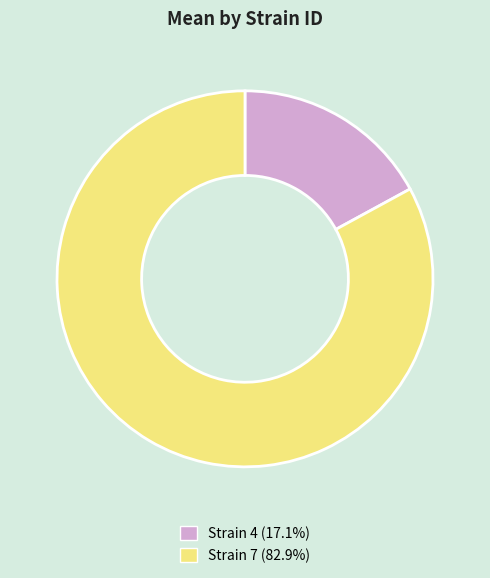

Is there a majority slice in this chart?

Yes